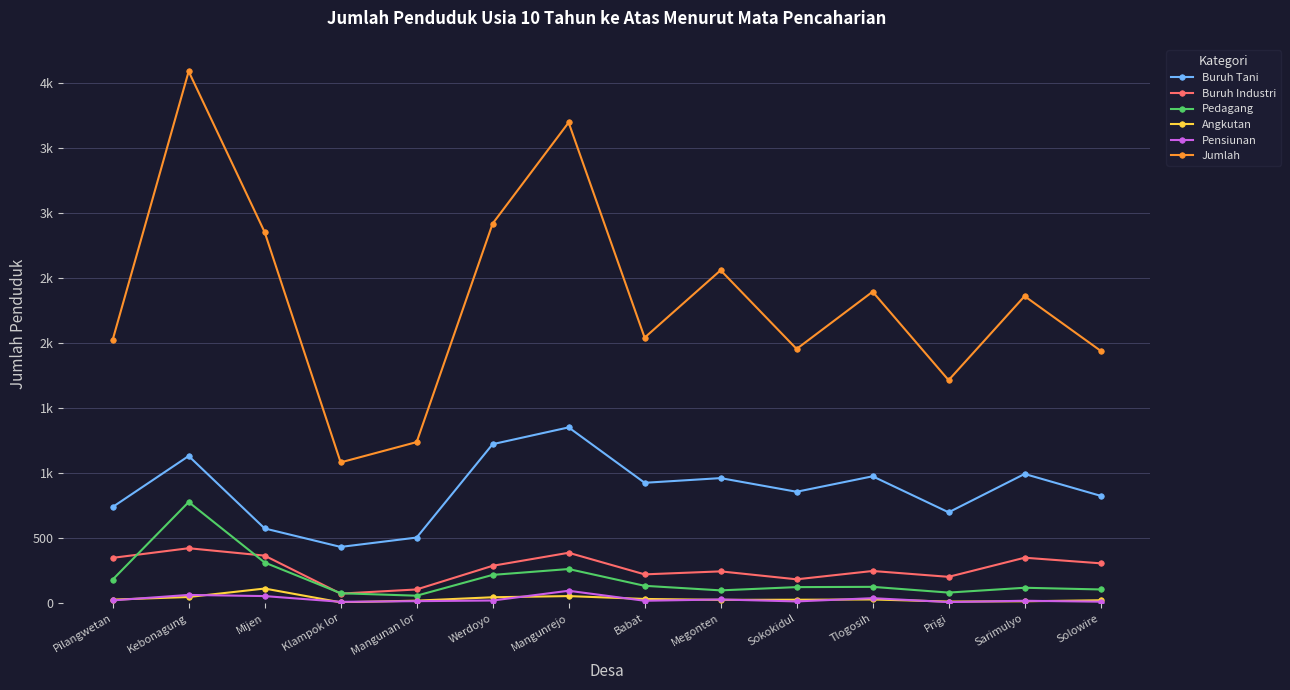

What are all the series names shown in the legend?

Buruh Tani, Buruh Industri, Pedagang, Angkutan, Pensiunan, Jumlah